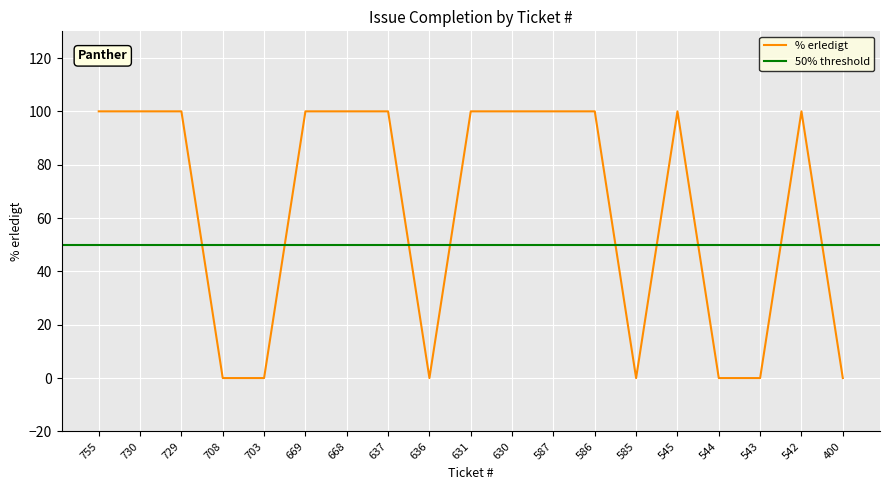

How many interior local peaks (higher than both neighbors) does the data have?

2